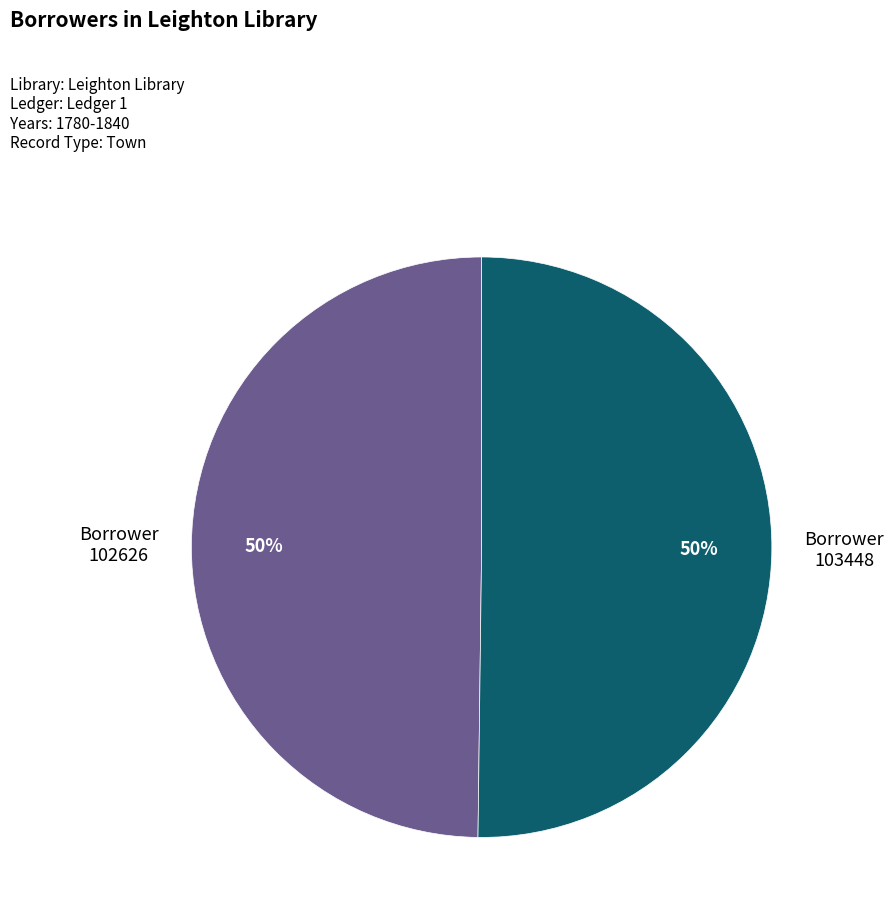

To the nearest percent, what is the average slice percentage?

50%